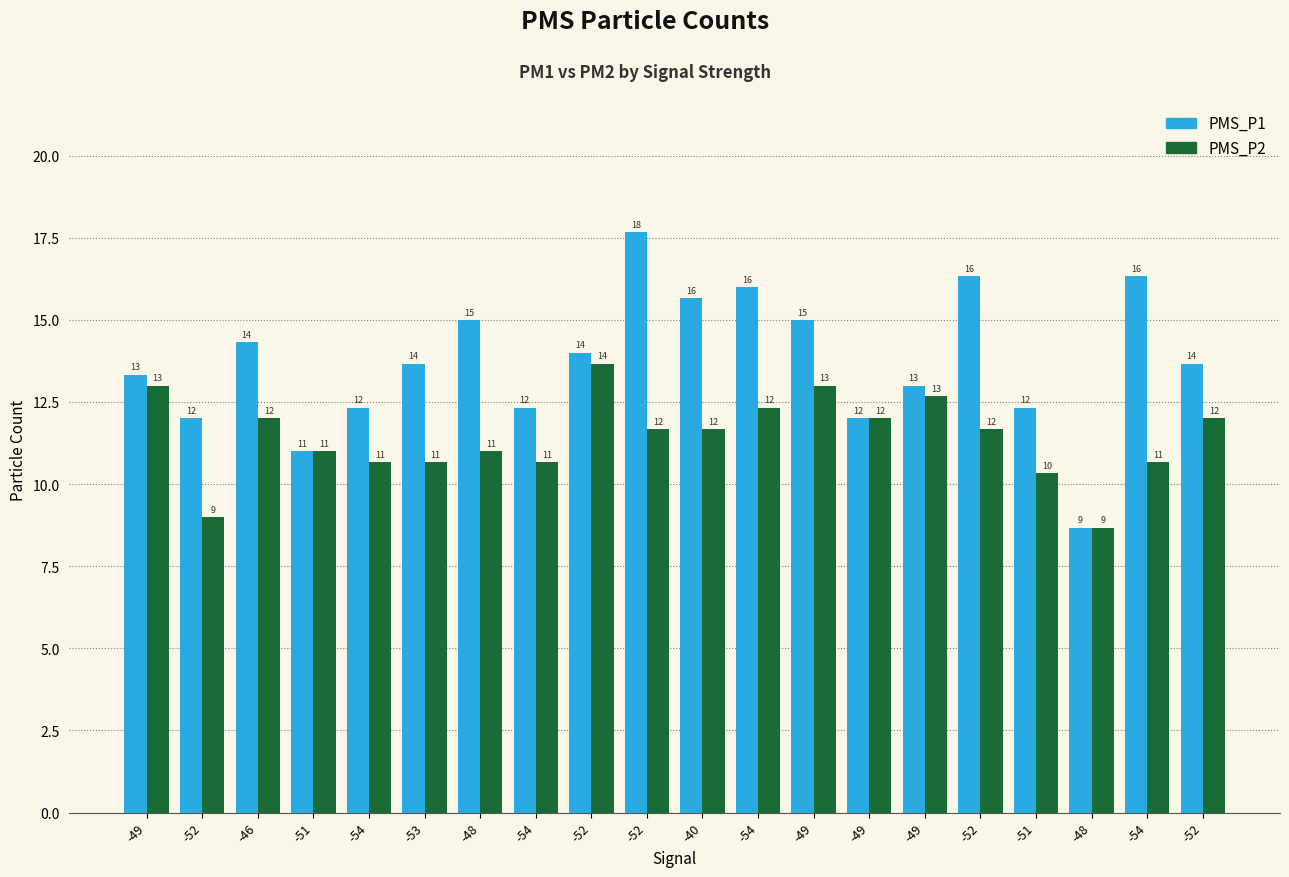

How many values in the PMS_P2 series are below 11?

7